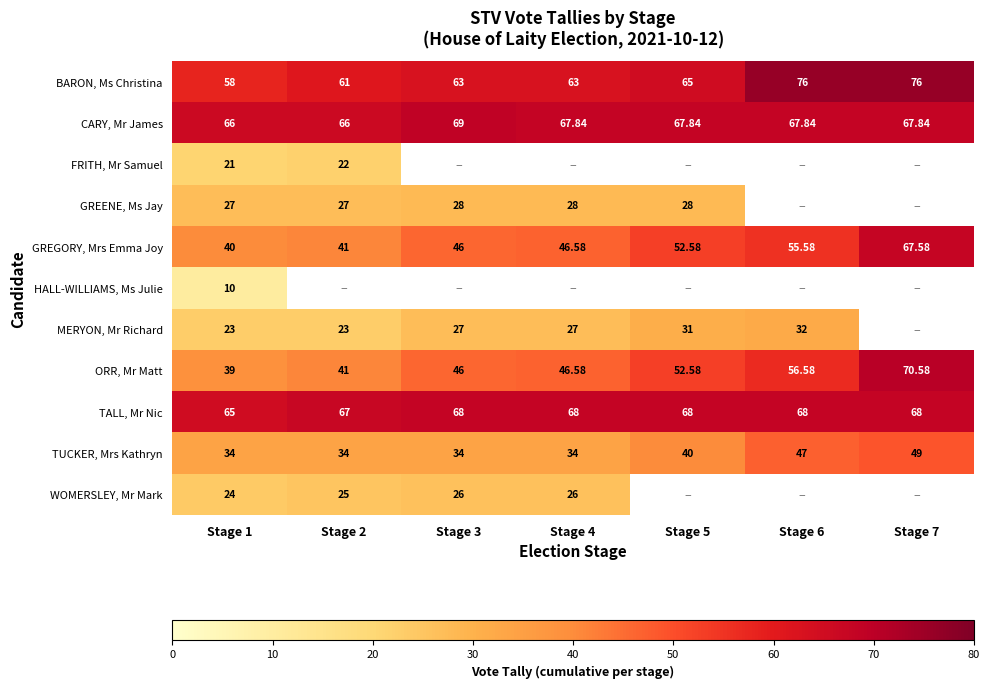

Rank the series at Stage 1 from lowest to highest value.

HALL-WILLIAMS, Ms Julie, FRITH, Mr Samuel, MERYON, Mr Richard, WOMERSLEY, Mr Mark, GREENE, Ms Jay, TUCKER, Mrs Kathryn, ORR, Mr Matt, GREGORY, Mrs Emma Joy, BARON, Ms Christina, TALL, Mr Nic, CARY, Mr James